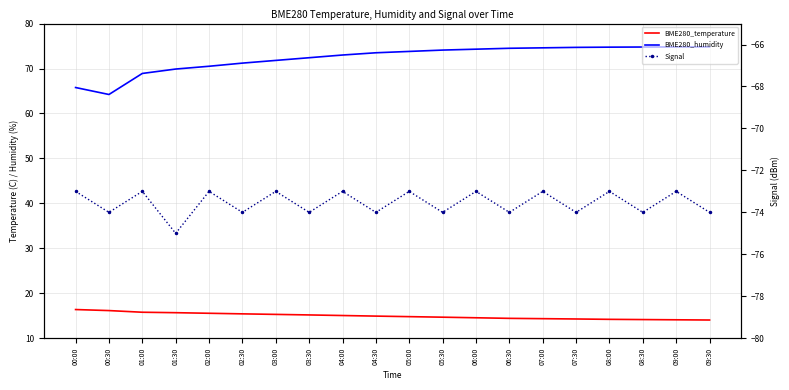

What is the spread (max minus min) of values at 08:00?

147.8